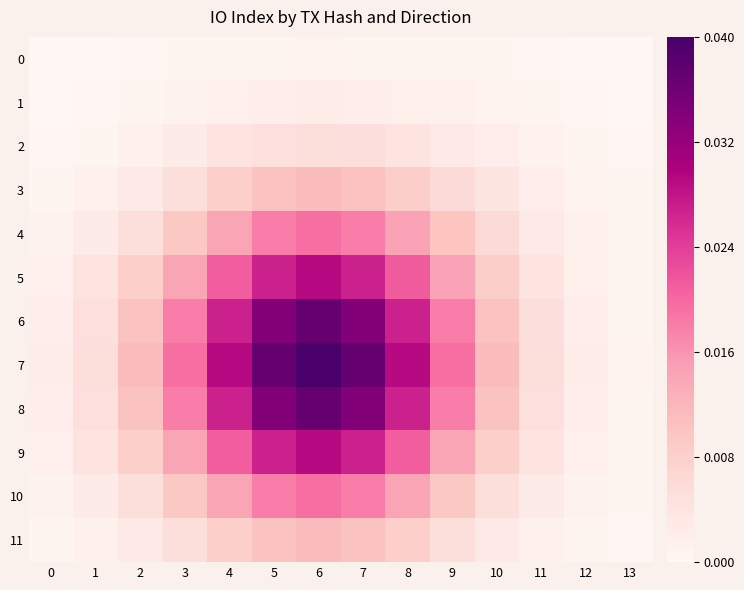

Between 0 and 2, which series saw the biggest shift?

7